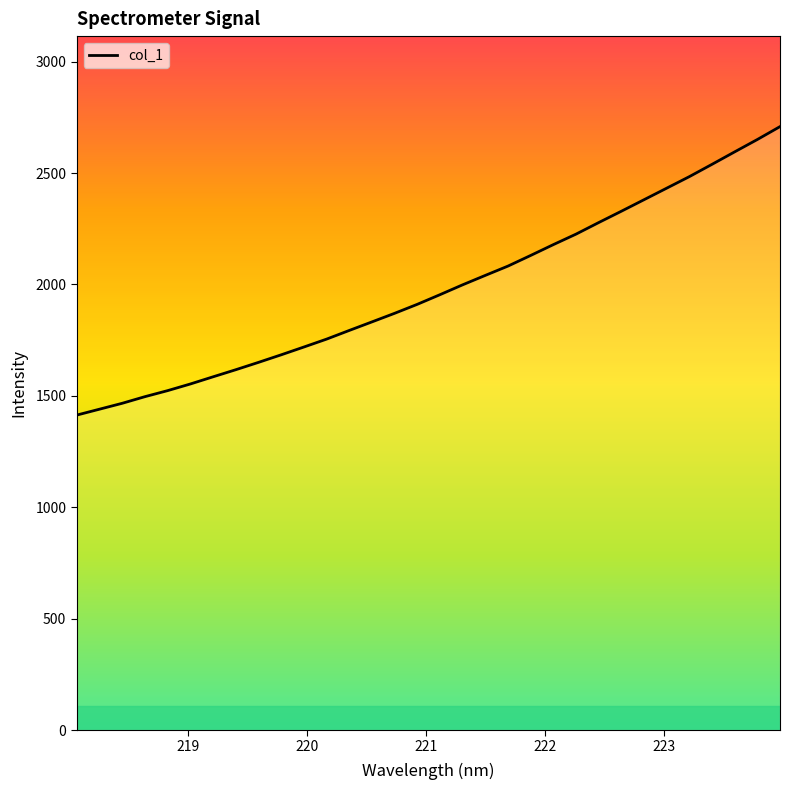

What is the difference between the maximum and minimum values?

1294.8